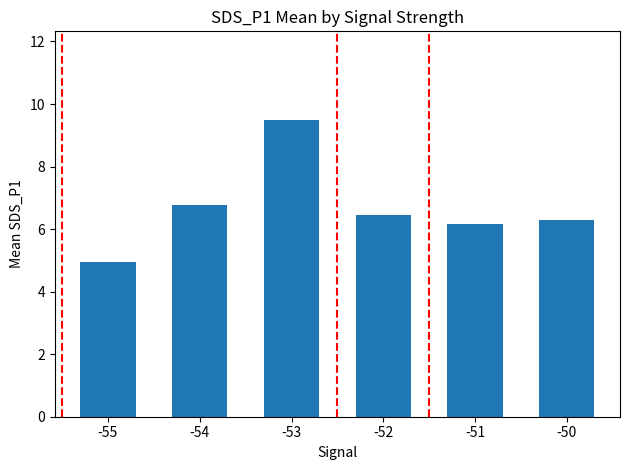

What is the approximate value at -52?

6.5